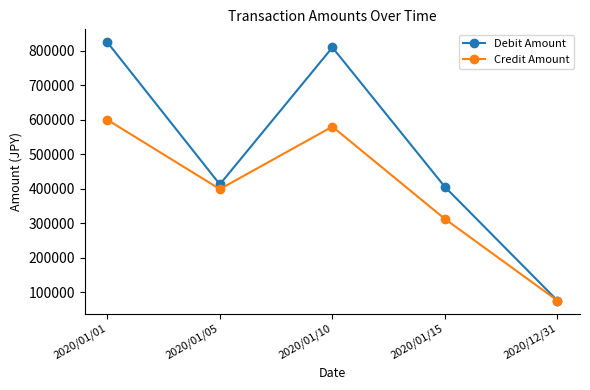

Which series has the widest spread of values?

Debit Amount